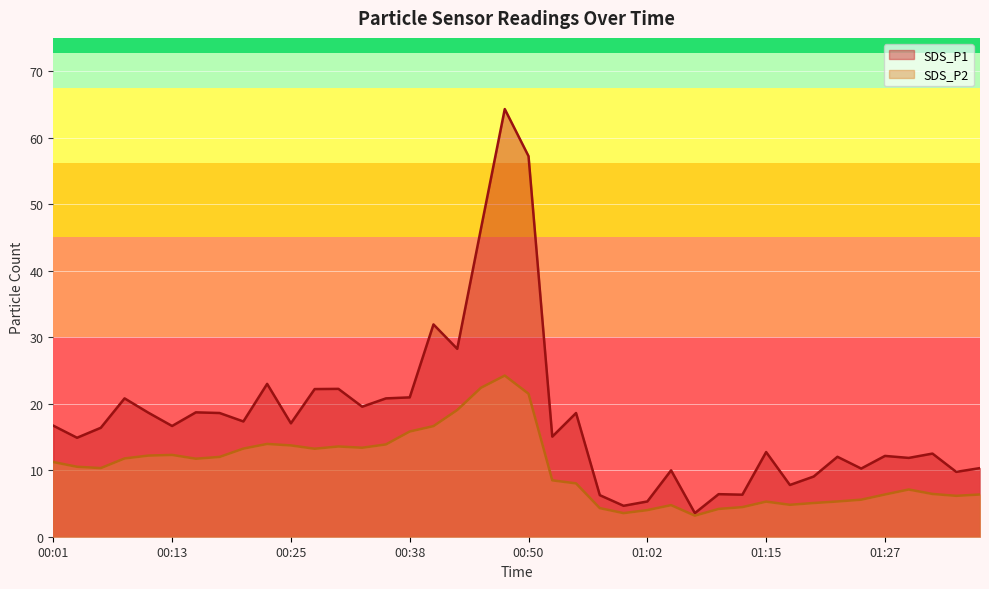

What is the difference between the maximum and minimum values in the SDS_P2 series?

21.1